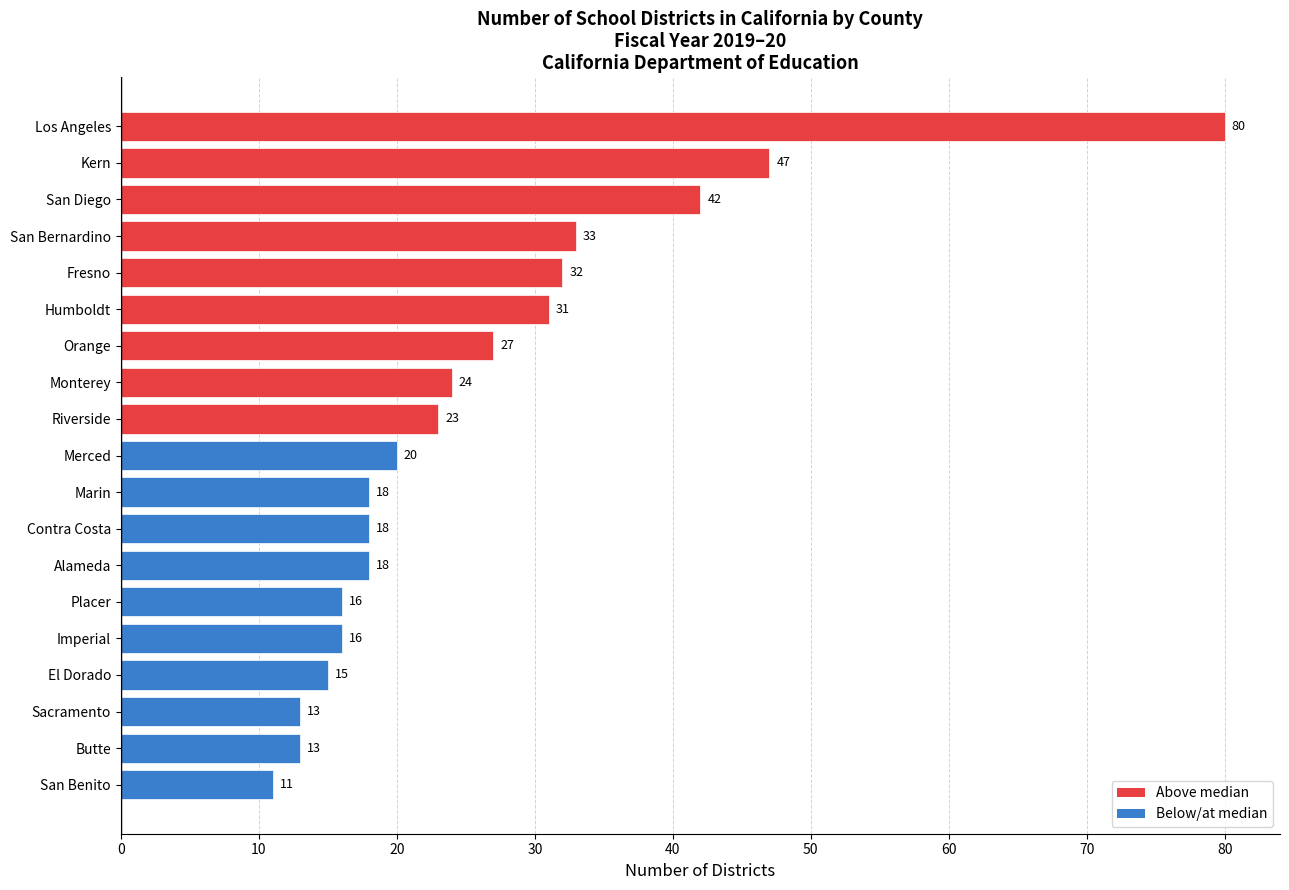

Are the bars horizontal?

Yes